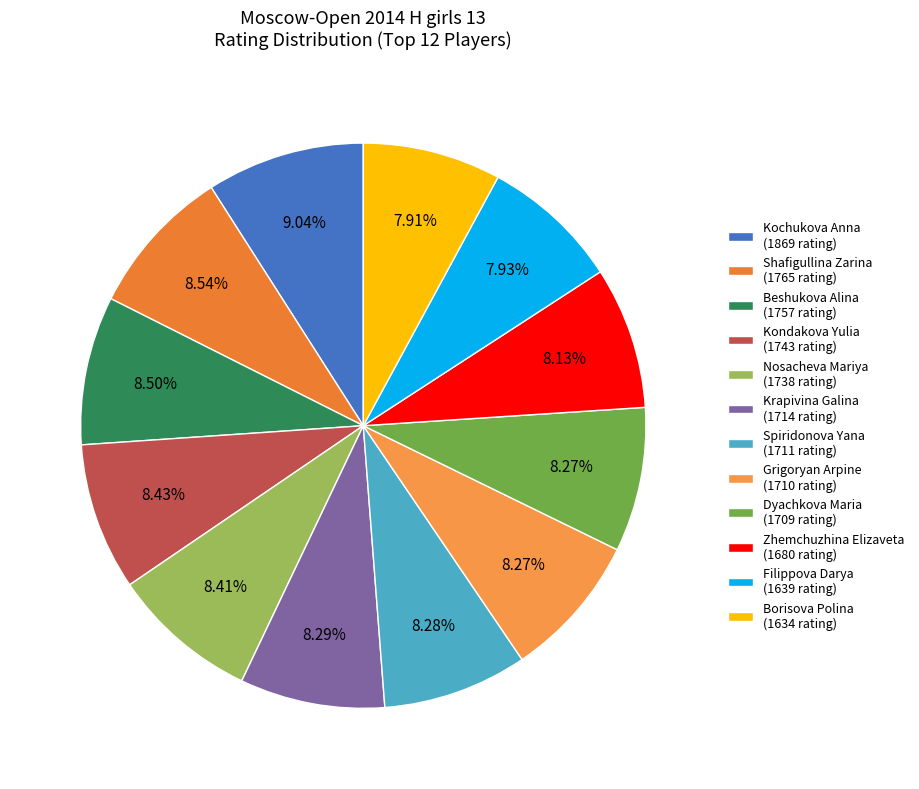

What is the change in value from Kondakova Yulia to Zhemchuzhina Elizaveta?

-63